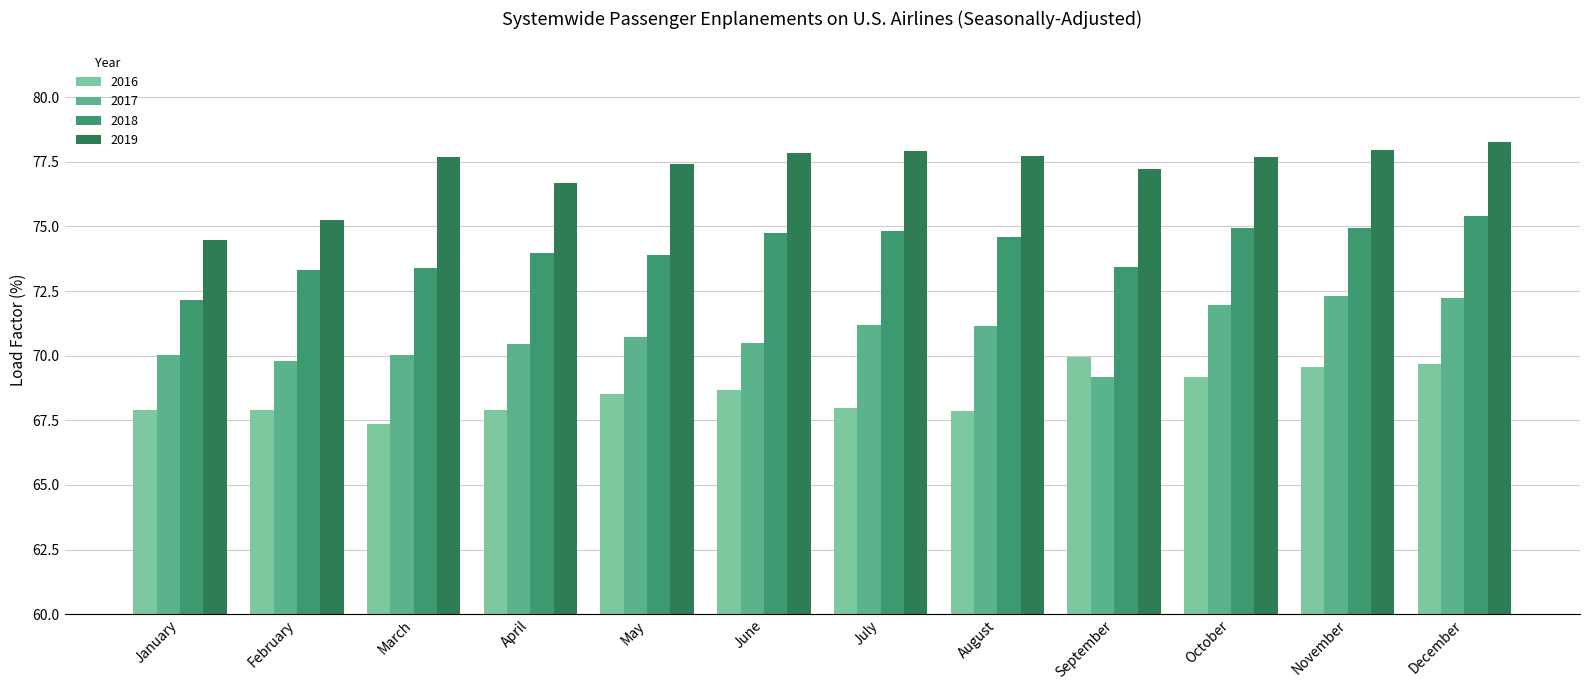

What is the average value of the 2018 series?

74.1